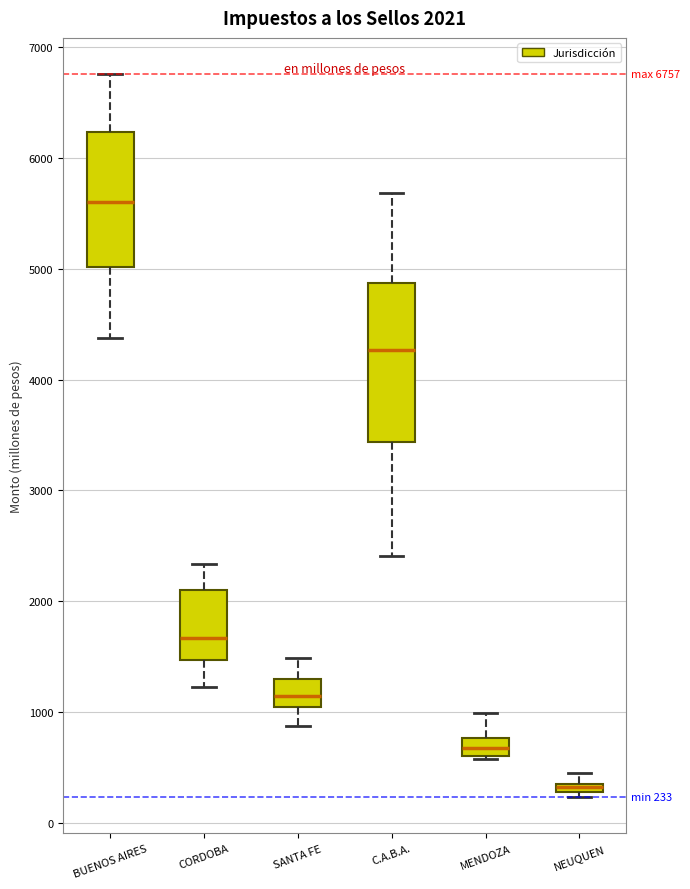

Which box is the tallest, from its lower edge to its upper edge?

C.A.B.A.